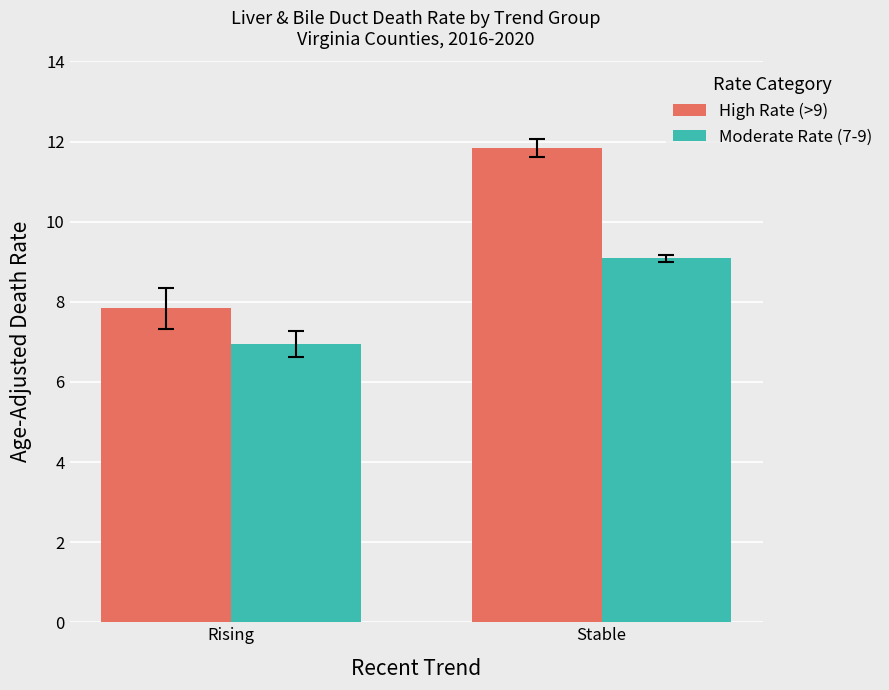

At how many categories does at least one series exceed 9?

1